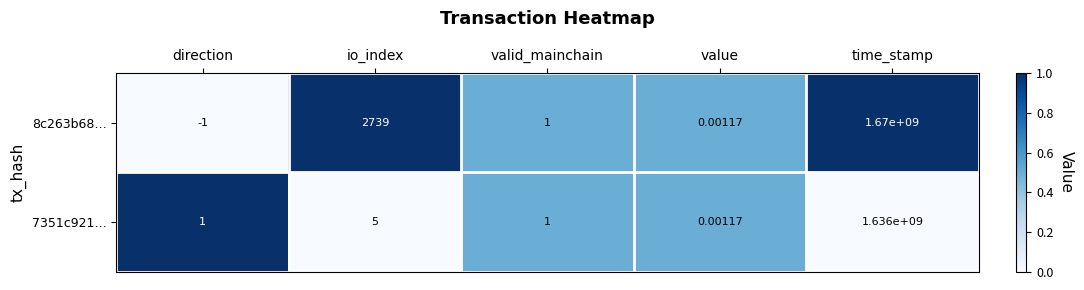

Where is 7351c921… nearest to the value 818000000?

io_index